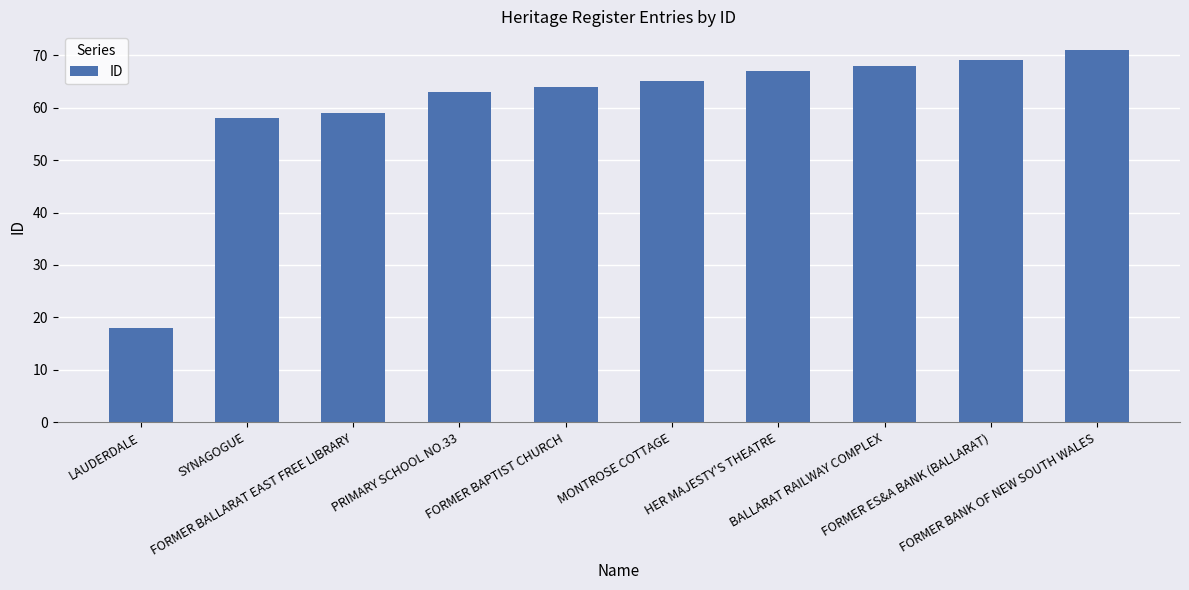

Reading left to right, what are all the values shown in this chart?

18	58	59	63	64	65	67	68	69	71